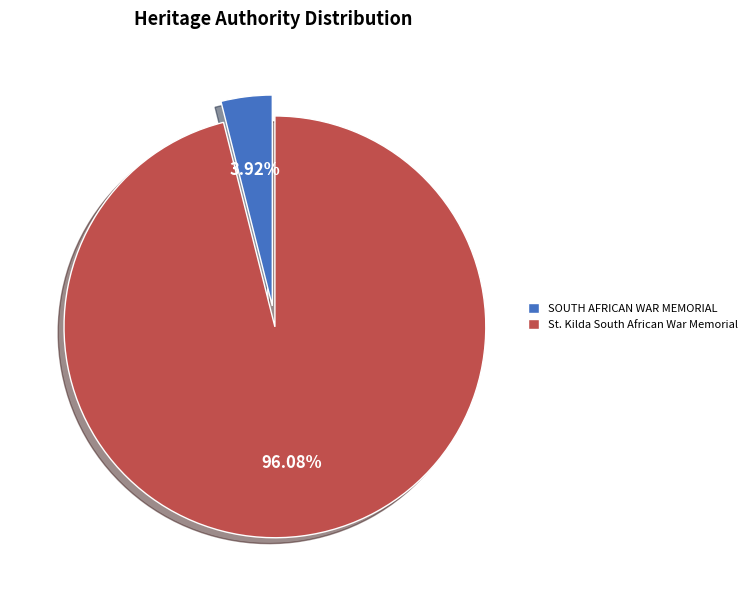

To the nearest percent, what percentage of the pie is SOUTH AFRICAN WAR MEMORIAL?

4%